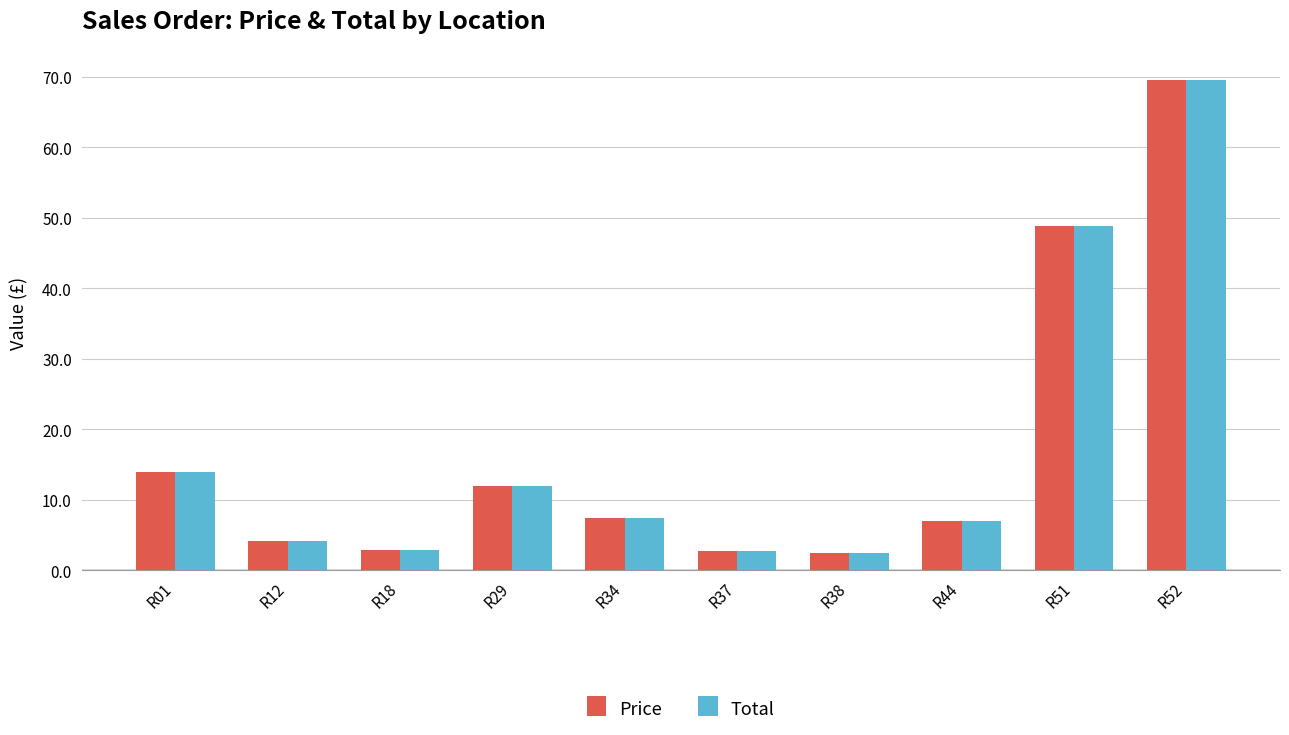

What is the minimum value shown in the chart?

2.5